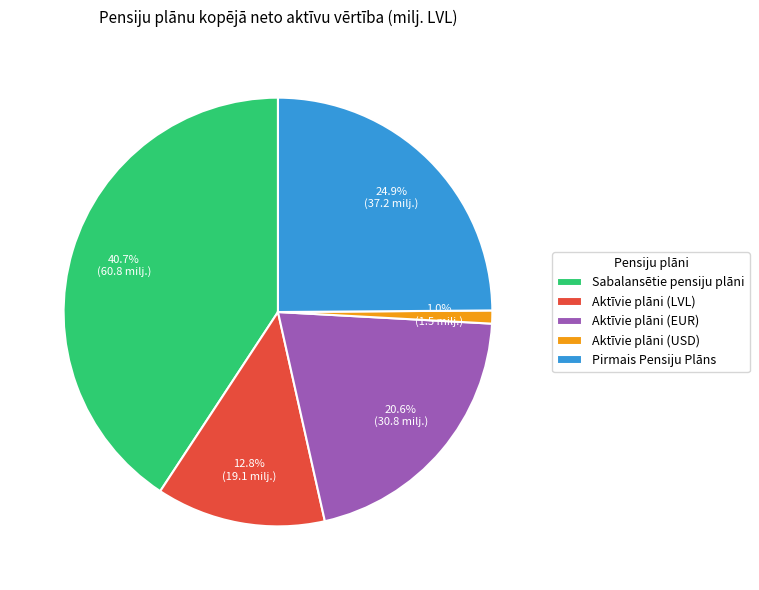

Does Aktīvie plāni (EUR) account for over 50% of the chart?

No